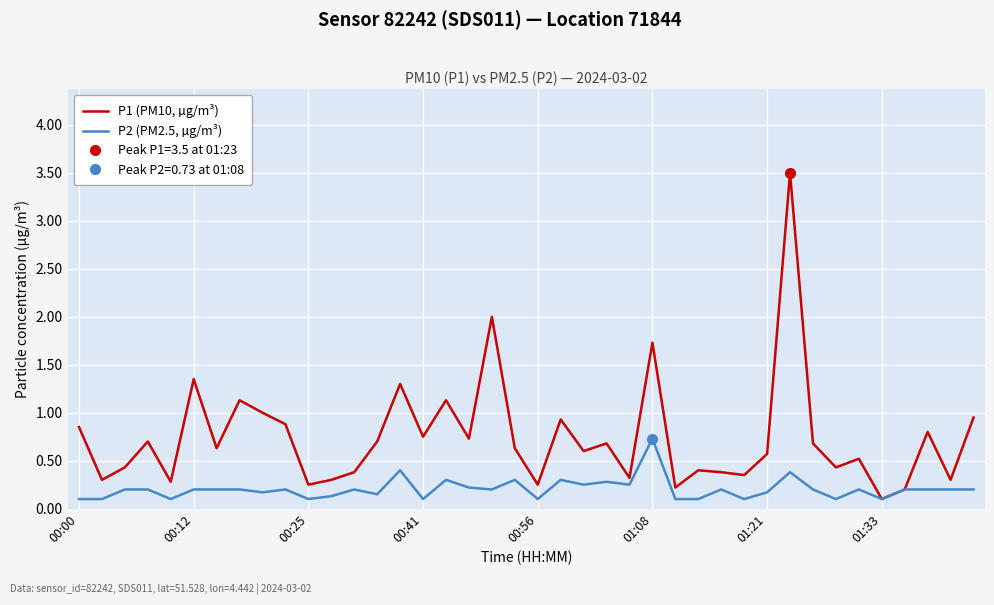

List the series in order of their peak value, lowest first.

P2 (PM2.5, µg/m³), P1 (PM10, µg/m³)